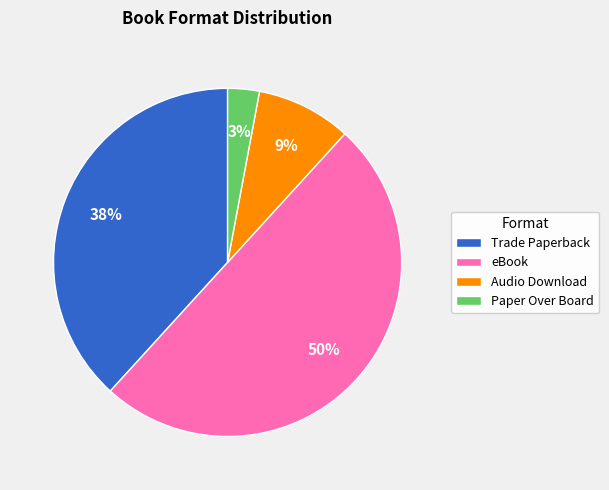

Which slice is the largest?

eBook